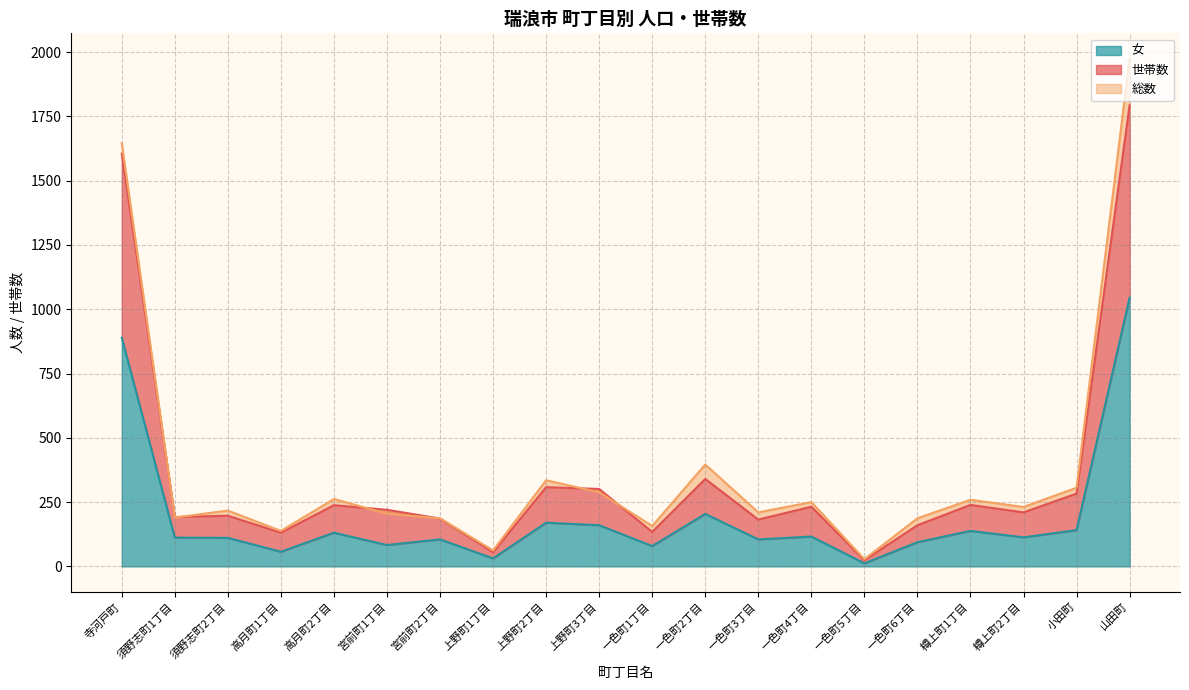

Reading right to left, transcribe all the data shown in this chart.

世帯数: 山田町=1793	小田町=283	樽上町2丁目=210	樽上町1丁目=239	一色町6丁目=160	一色町5丁目=24	一色町4丁目=232	一色町3丁目=182	一色町2丁目=340	一色町1丁目=134	上野町3丁目=301	上野町2丁目=308	上野町1丁目=55	宮前町2丁目=186	宮前町1丁目=220	高月町2丁目=238	高月町1丁目=131	須野志町2丁目=197	須野志町1丁目=192	寺河戸町=1605
総数: 山田町=1974	小田町=306	樽上町2丁目=231	樽上町1丁目=259	一色町6丁目=187	一色町5丁目=28	一色町4丁目=250	一色町3丁目=210	一色町2丁目=396	一色町1丁目=157	上野町3丁目=288	上野町2丁目=335	上野町1丁目=62	宮前町2丁目=187	宮前町1丁目=205	高月町2丁目=262	高月町1丁目=138	須野志町2丁目=217	須野志町1丁目=190	寺河戸町=1646
女: 山田町=1045	小田町=141	樽上町2丁目=113	樽上町1丁目=138	一色町6丁目=94	一色町5丁目=12	一色町4丁目=116	一色町3丁目=105	一色町2丁目=204	一色町1丁目=79	上野町3丁目=160	上野町2丁目=170	上野町1丁目=31	宮前町2丁目=105	宮前町1丁目=83	高月町2丁目=131	高月町1丁目=57	須野志町2丁目=111	須野志町1丁目=112	寺河戸町=889